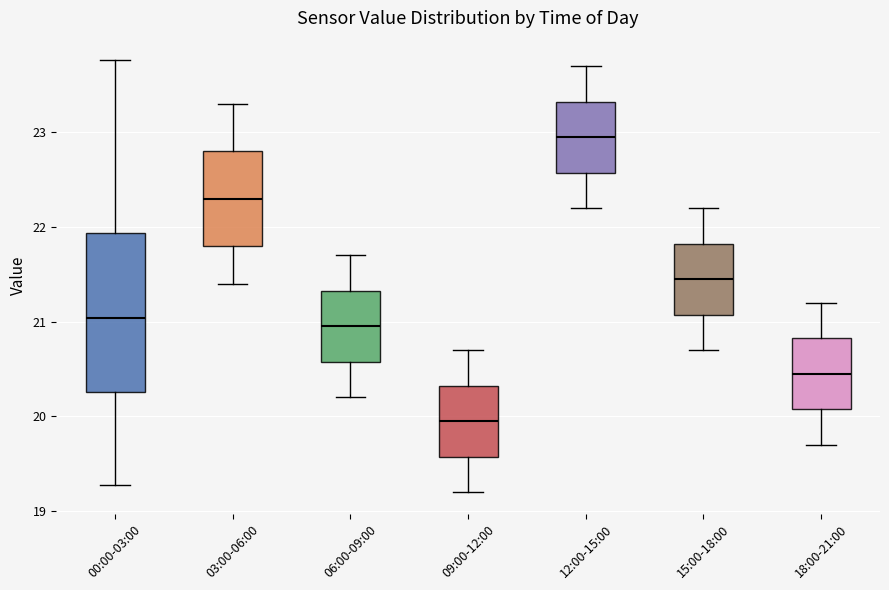

Where is the upper edge of the box for 18:00-21:00 on the y-axis? The values are not printed on the chart, so give them approximately, as read against the axis.

20.8